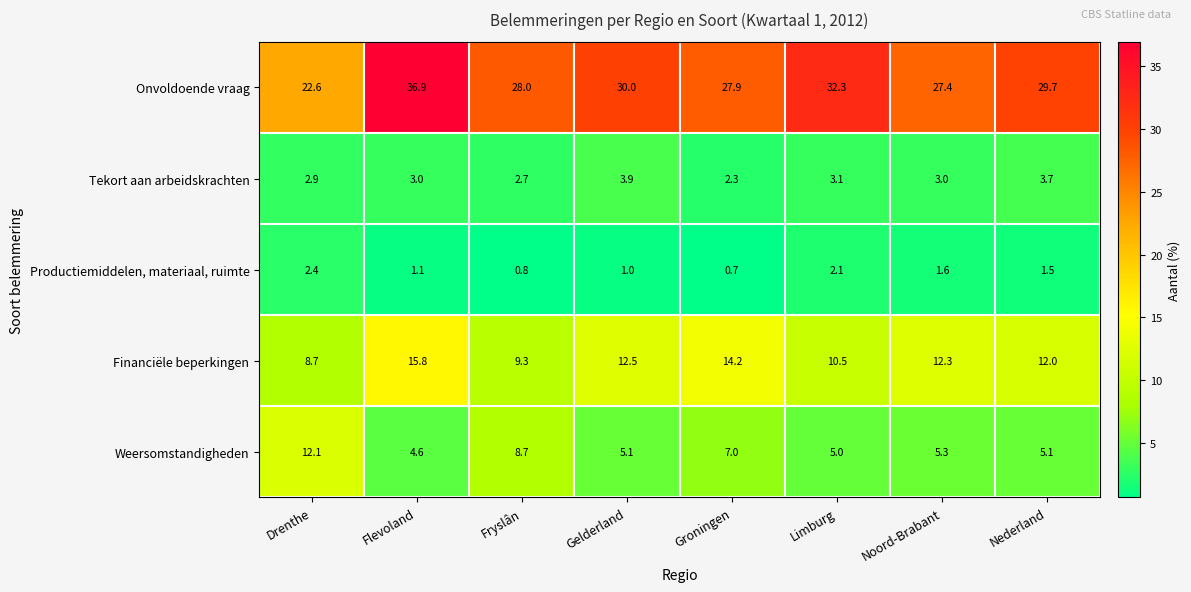

What is the spread (max minus min) of values at Groningen?

27.2